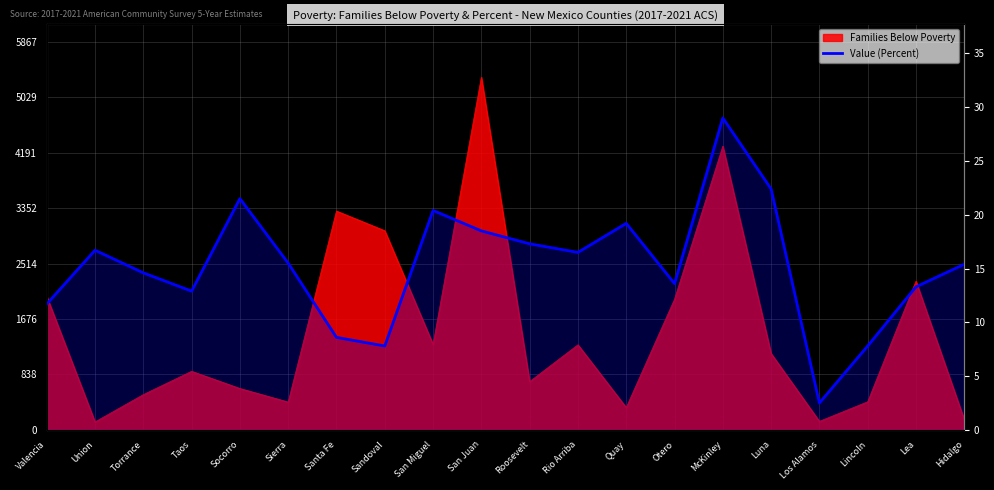

What position from the right is Santa Fe?

14